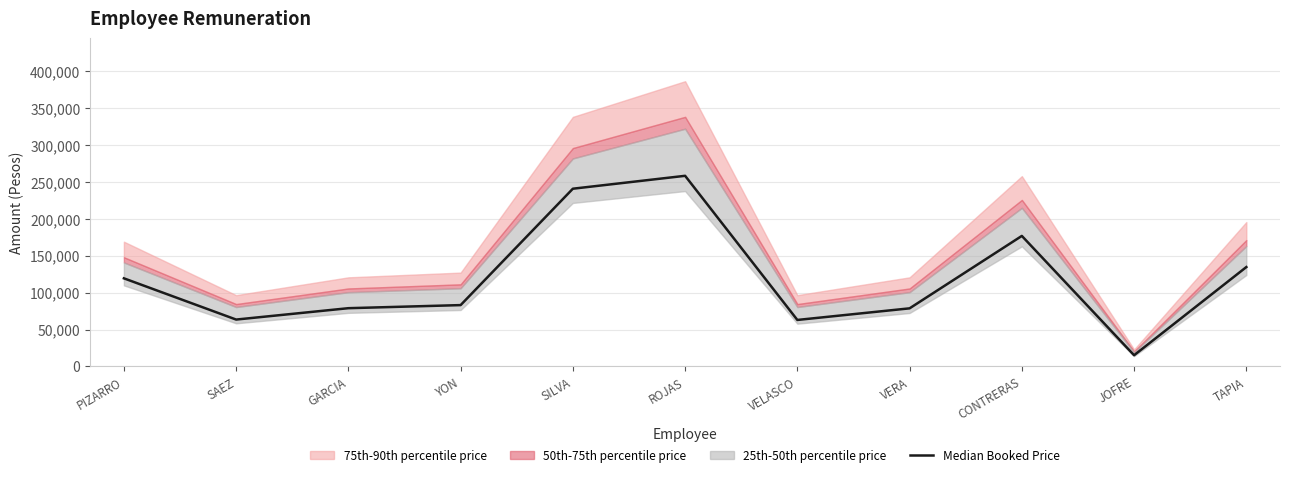

Is it true that the value at JOFRE is 20459?

False